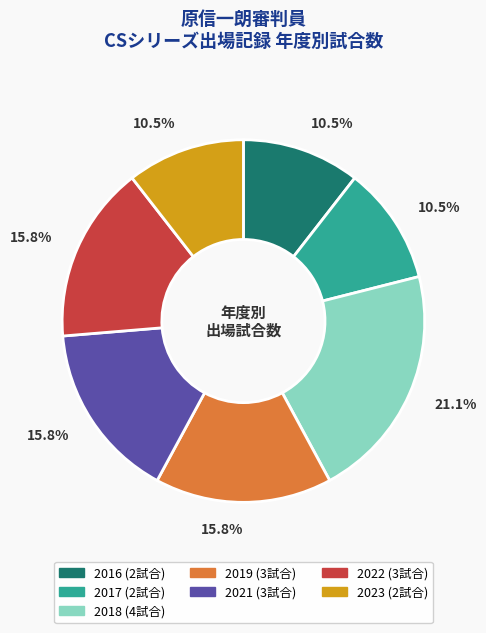

Is there any slice that represents more than half of the pie?

No